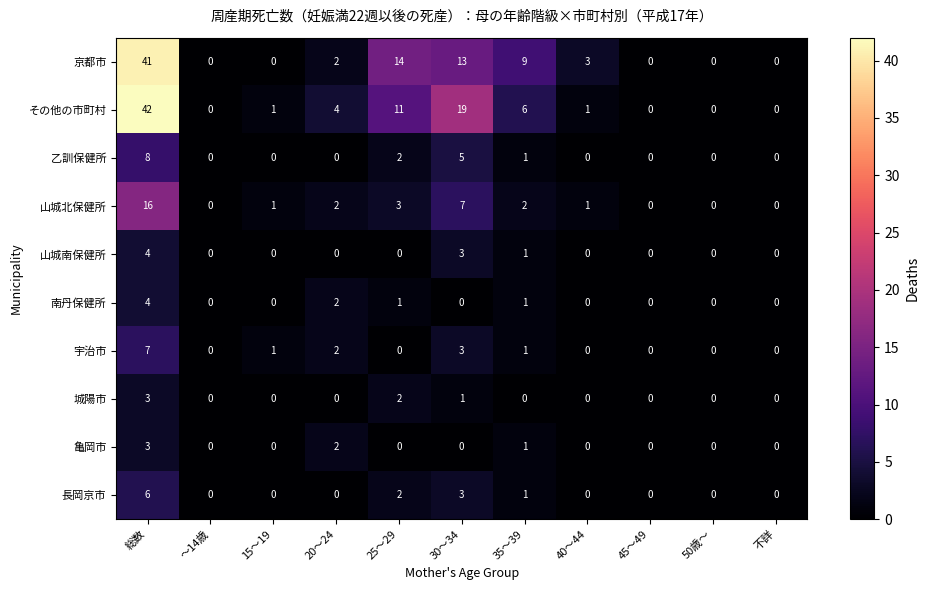

What is the spread (max minus min) of values at 20～24?

4